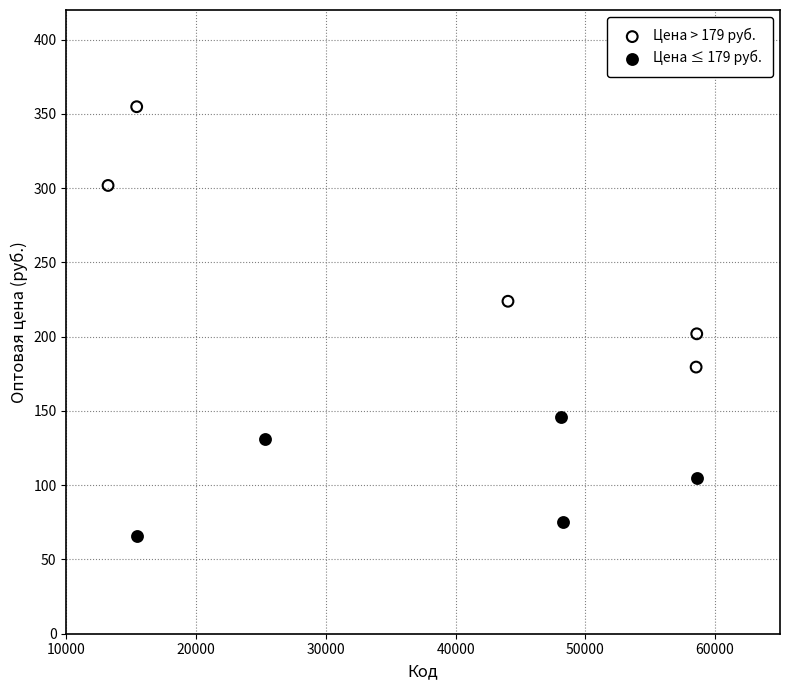

Which series reaches the minimum Y coordinate?

Цена ≤ 179 руб.